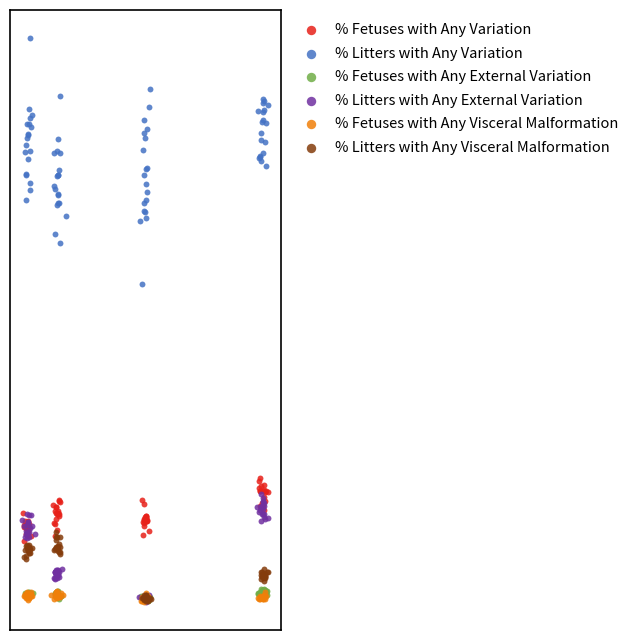

What are all the series names shown in the legend?

% Fetuses with Any Variation, % Litters with Any Variation, % Fetuses with Any External Variation, % Litters with Any External Variation, % Fetuses with Any Visceral Malformation, % Litters with Any Visceral Malformation